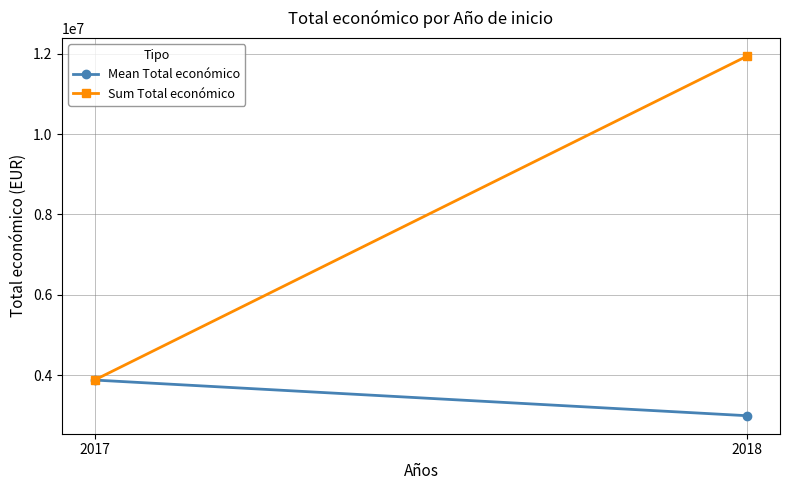

Reading left to right, transcribe all the data shown in this chart.

Mean Total económico: 2017=3875118.0	2018=2986368.2
Sum Total económico: 2017=3875118.0	2018=11945473.0